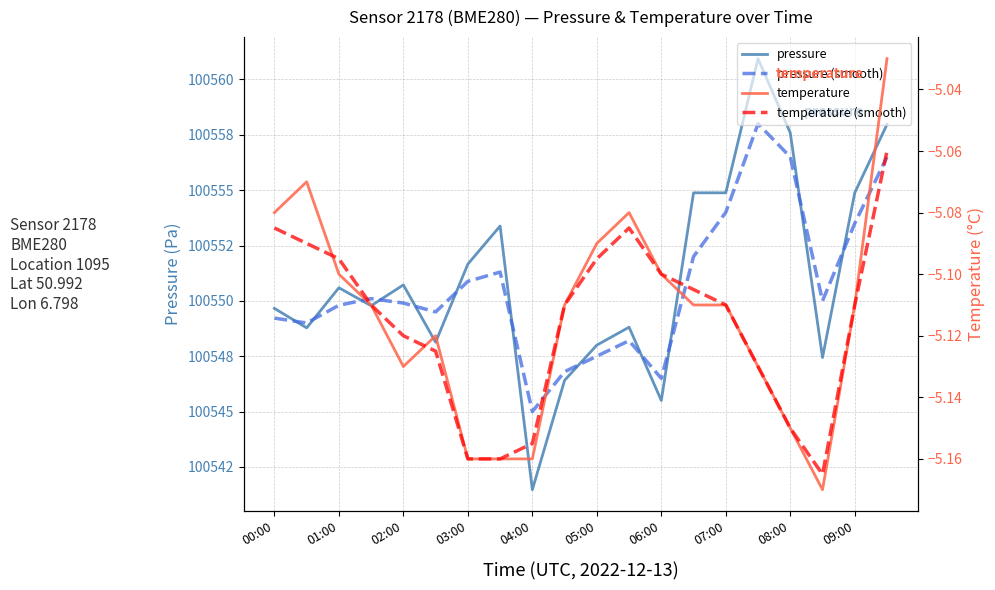

How many interior local valleys does the pressure series have?

6